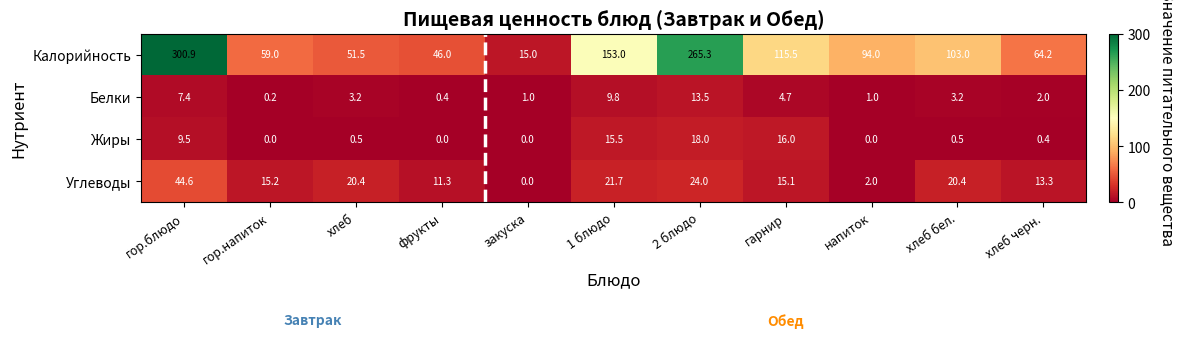

What is the average value of the Жиры series?

5.5